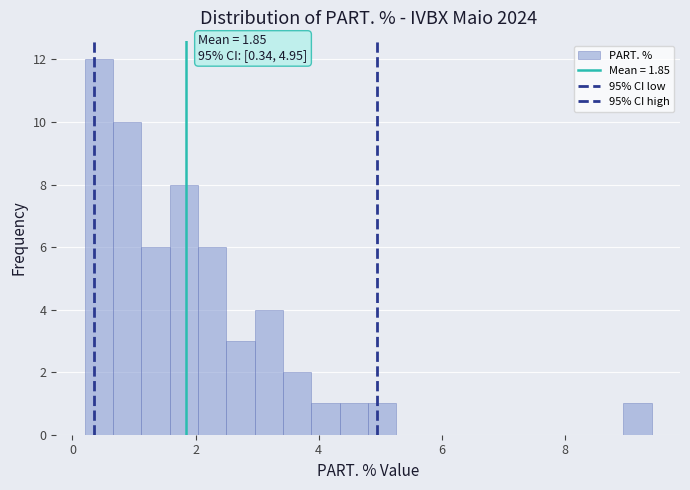

Around what value on the x-axis is the tallest bar? Give the approximate position of its centre, as read against the axis.

0.4